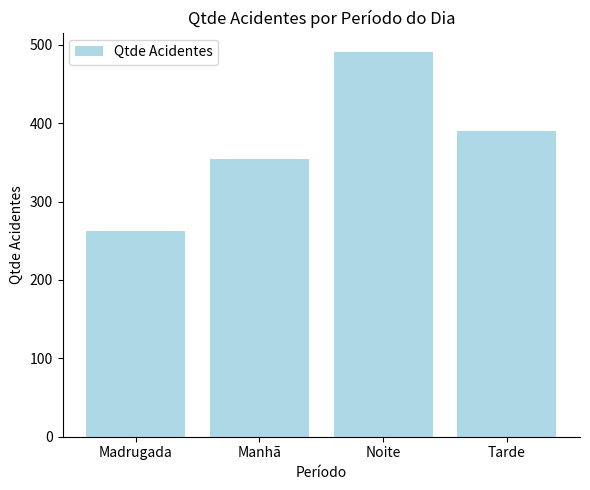

How many bars are there in total?

4